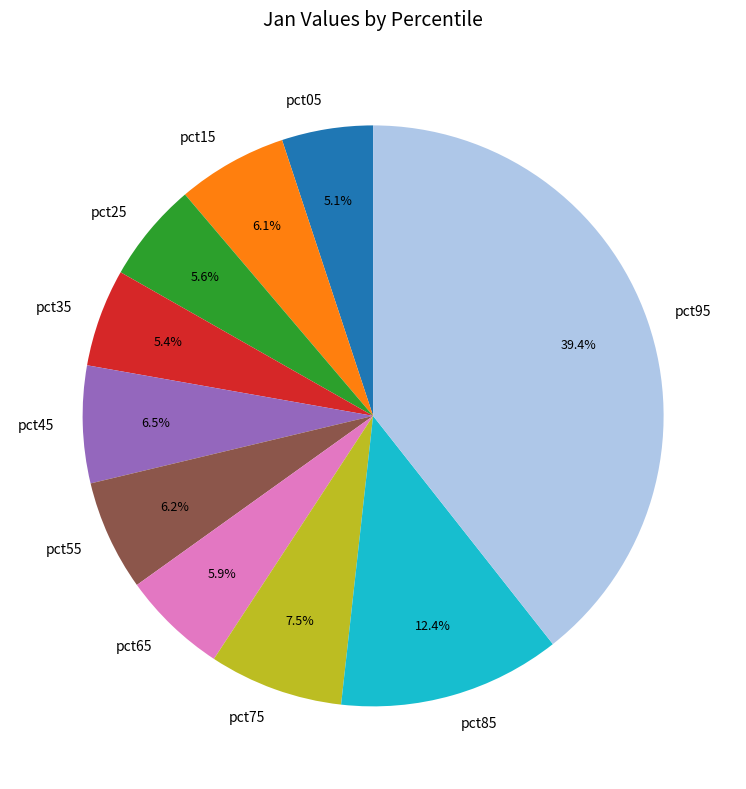

Between pct75 and pct35, which is larger?

pct75